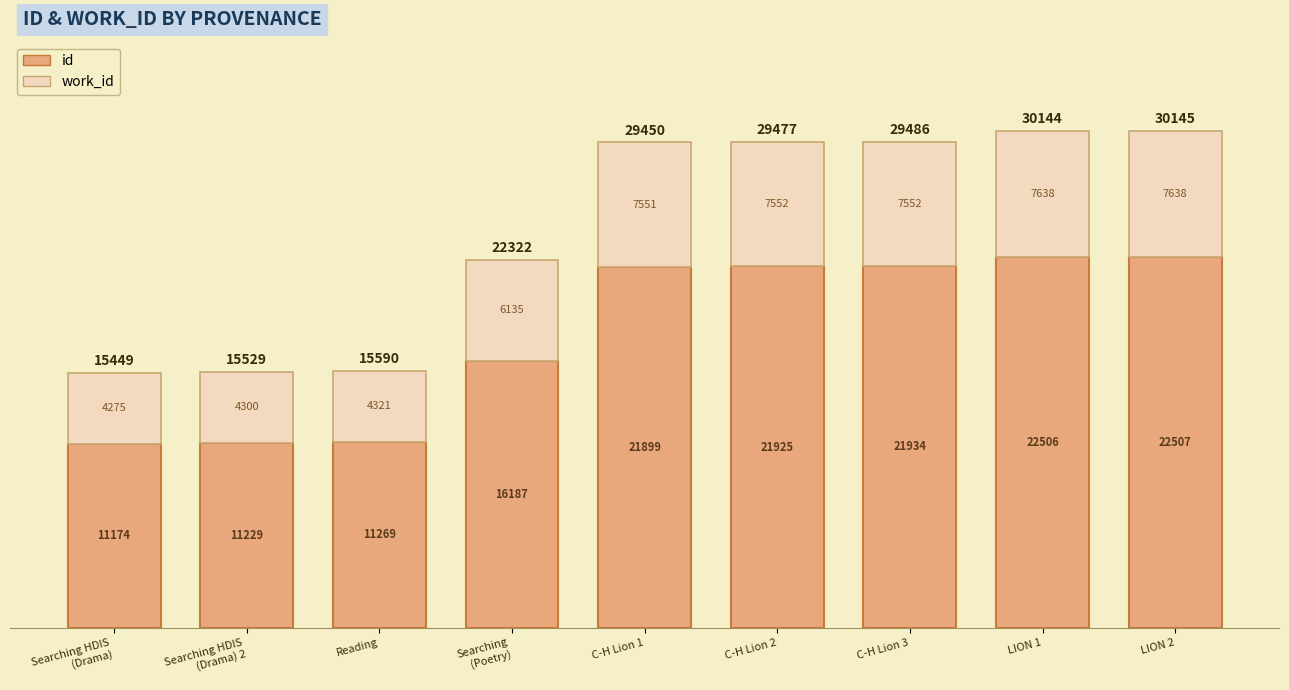

At which label is id closest to 16840?

Searching
(Poetry)